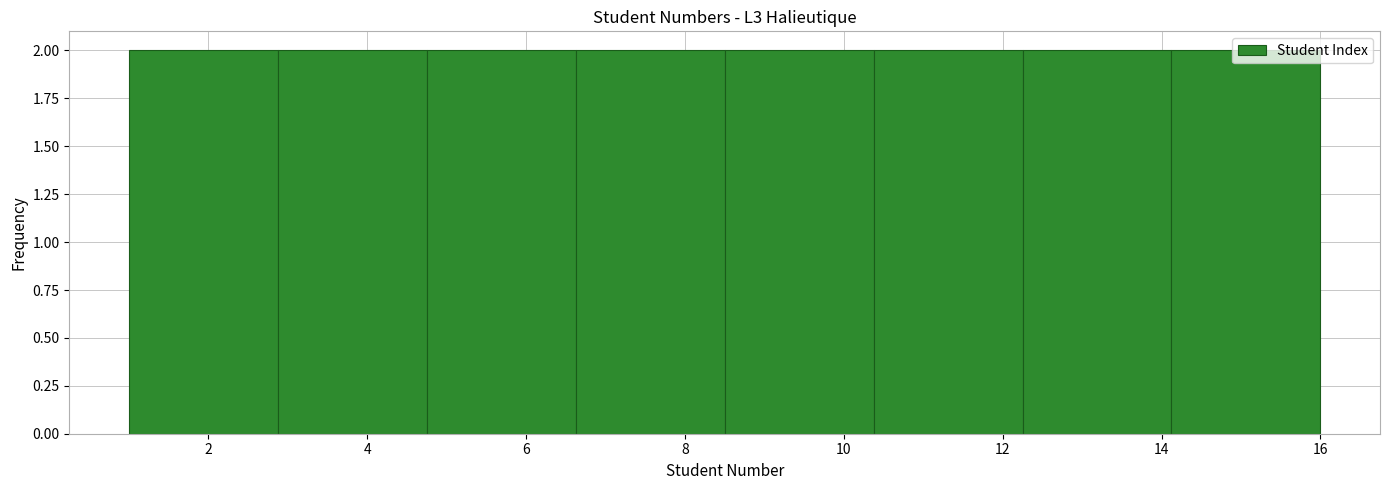

Reading left to right, transcribe this chart: for each bar, give the range it covers on the x-axis and its height. Neither the bar edges nor the heights are printed on the chart, so give them approximately, as read against the axes.

1.0 to 2.8: 2
2.8 to 4.8: 2
4.8 to 6.6: 2
6.6 to 8.6: 2
8.6 to 10.4: 2
10.4 to 12.2: 2
12.2 to 14.2: 2
14.2 to 16.0: 2